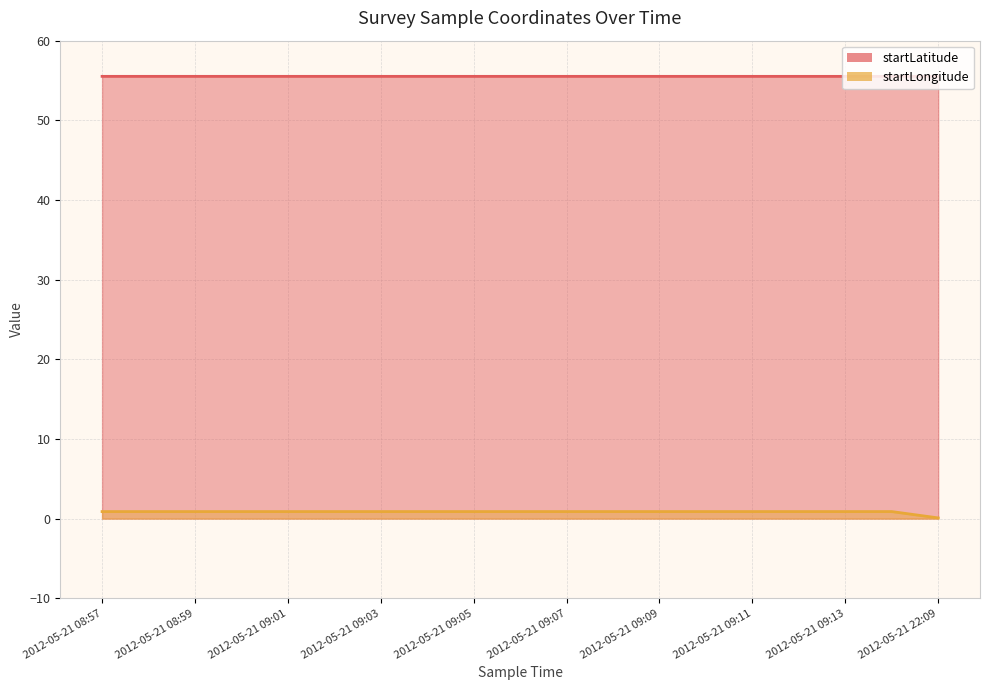

True or false: startLatitude and startLongitude intersect in this chart.

False